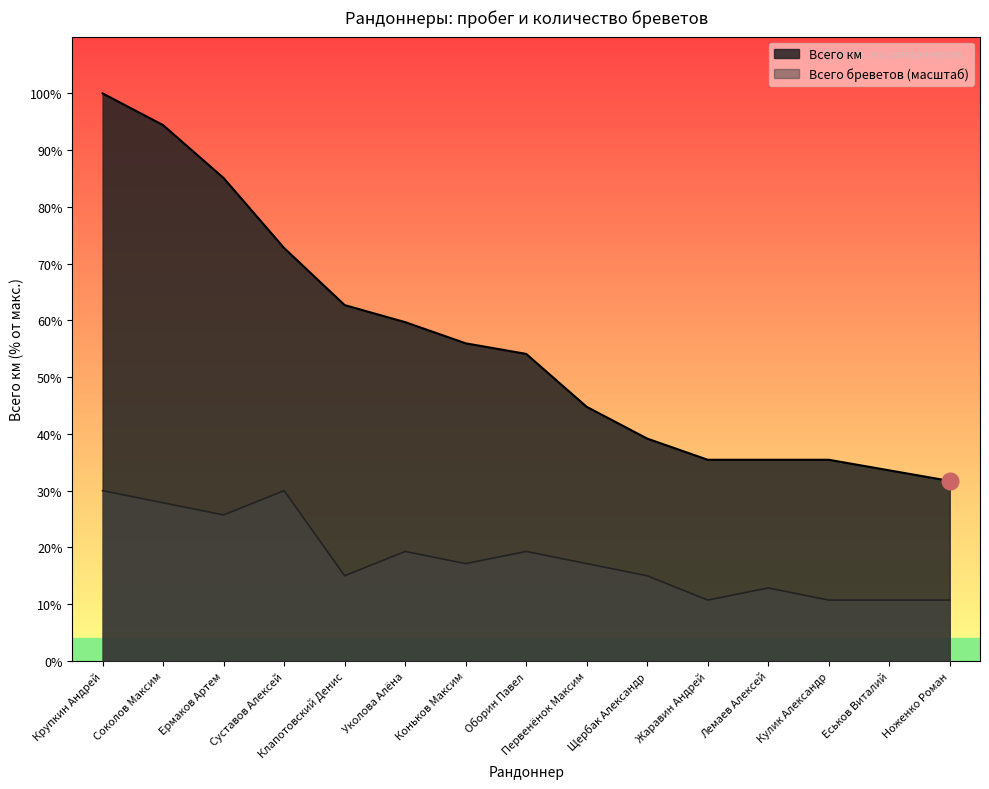

Count the number of data series in this chart.

2